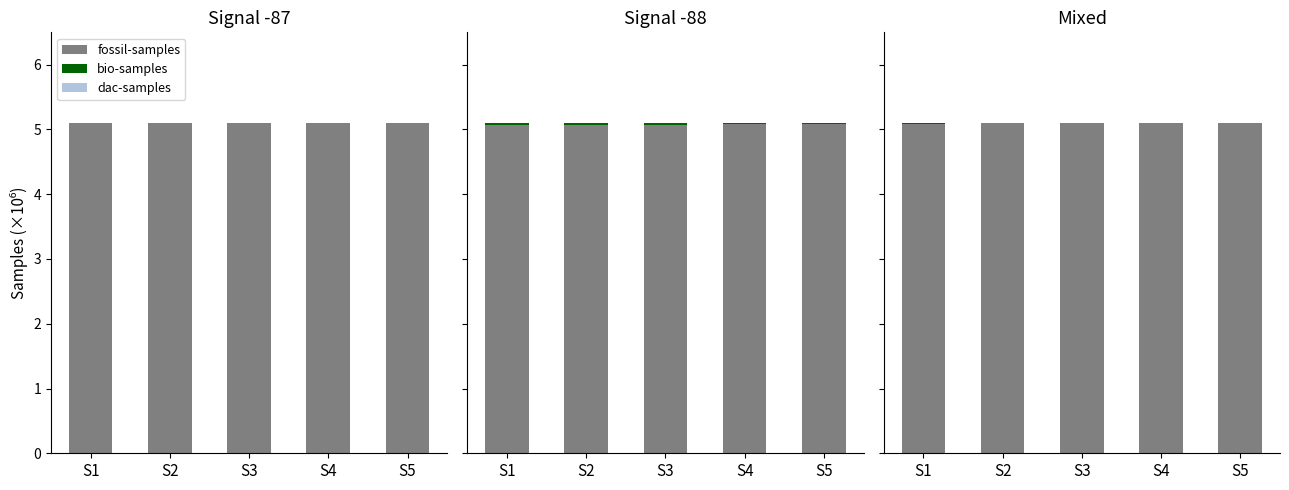

True or false: fossil-samples has a value of 5.1 at S1.

True